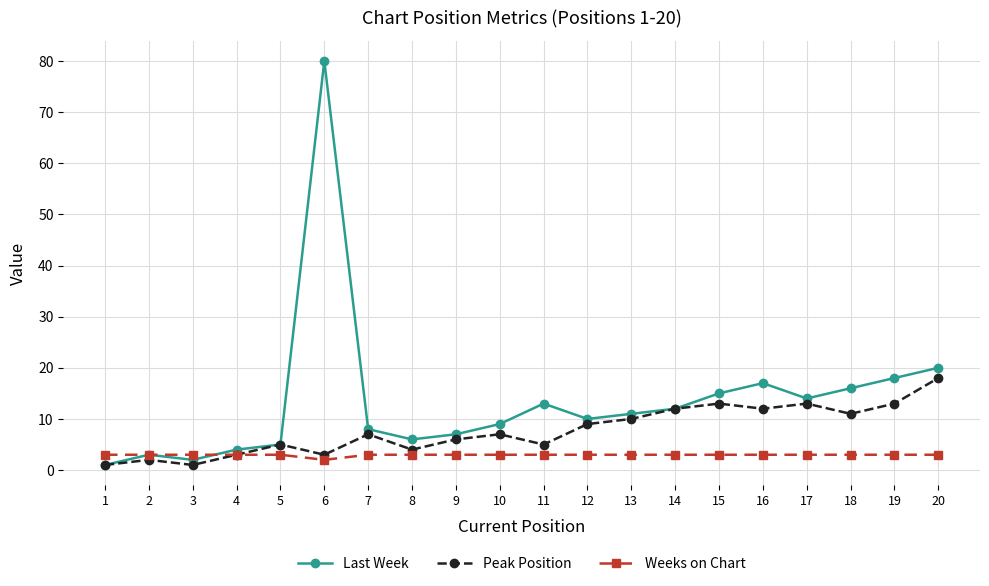

What is the approximate value of Peak Position at 20, to the nearest 5?

20